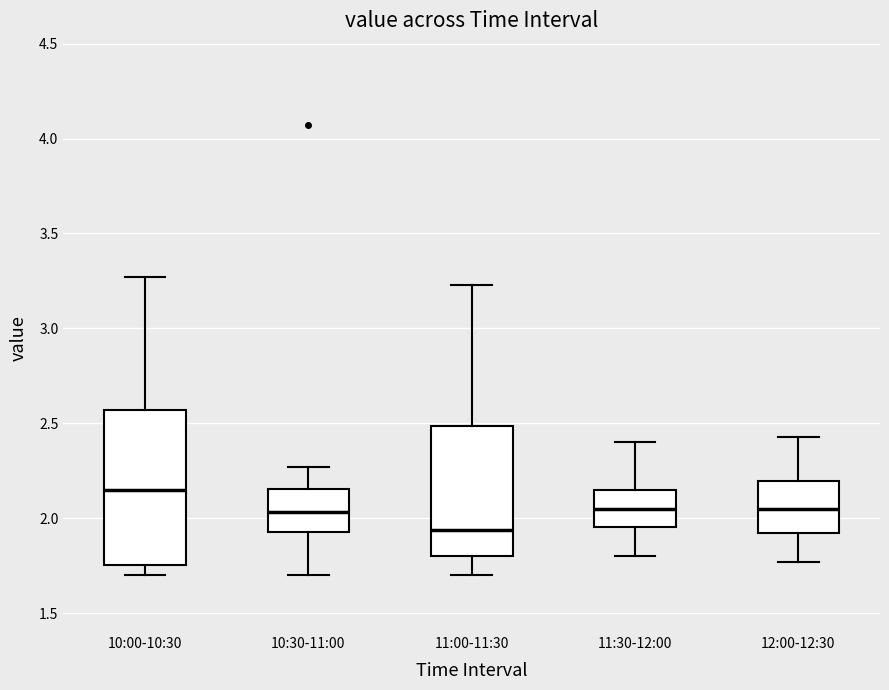

Where does the median line of the box for 11:00-11:30 sit on the y-axis? The values are not printed on the chart, so give them approximately, as read against the axis.

1.95